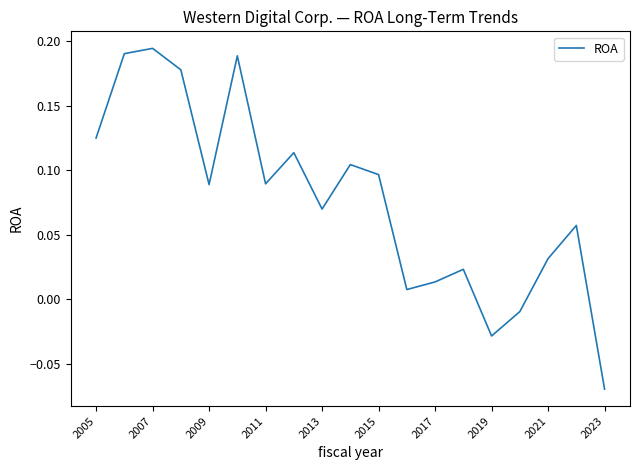

What is the difference between the maximum and minimum values?

0.3